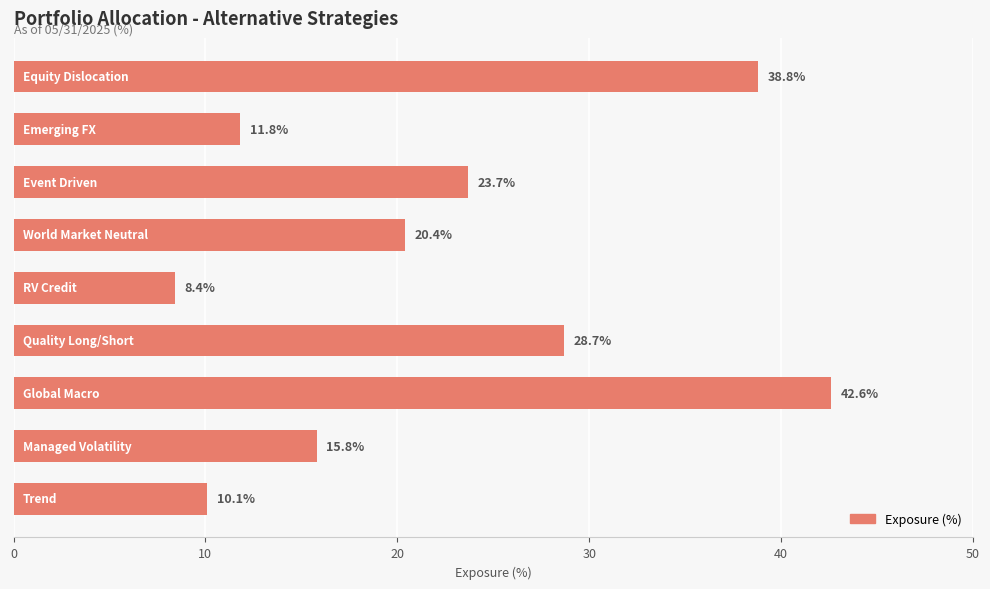

What is the greatest value displayed?

42.6